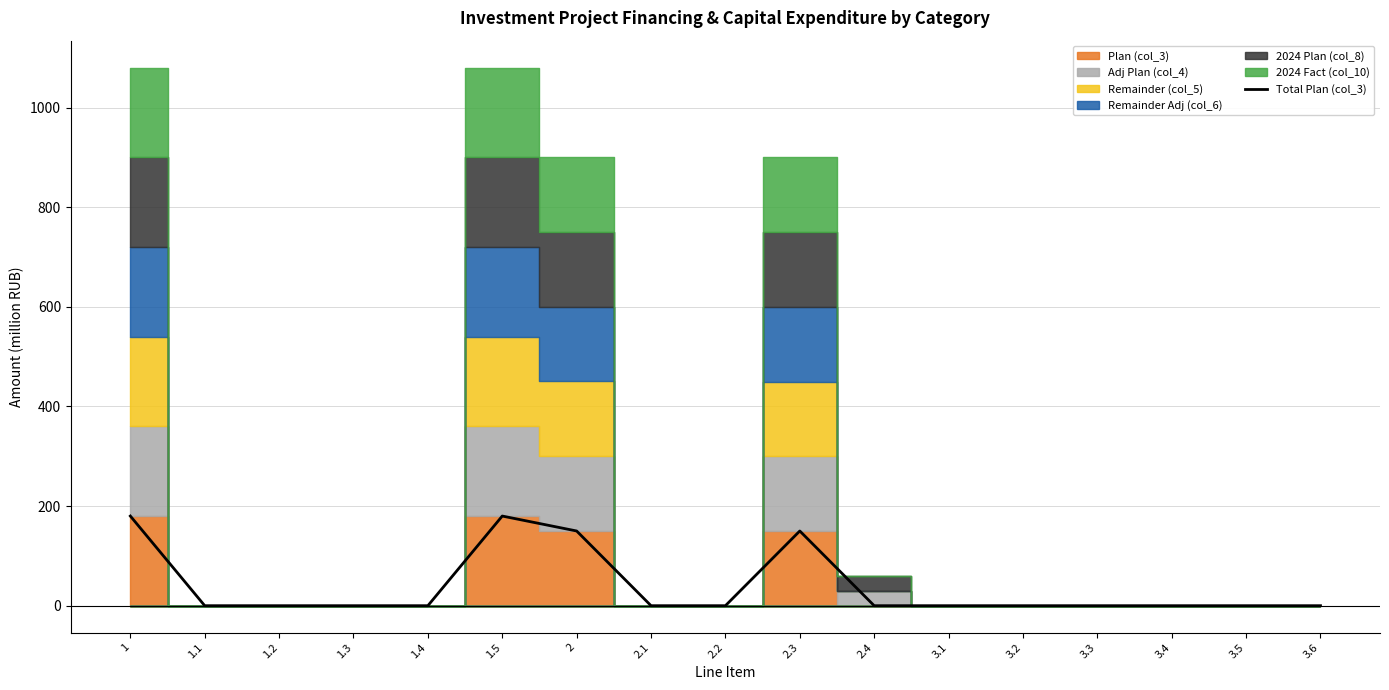

What is the difference between the second highest and minimum values?

180